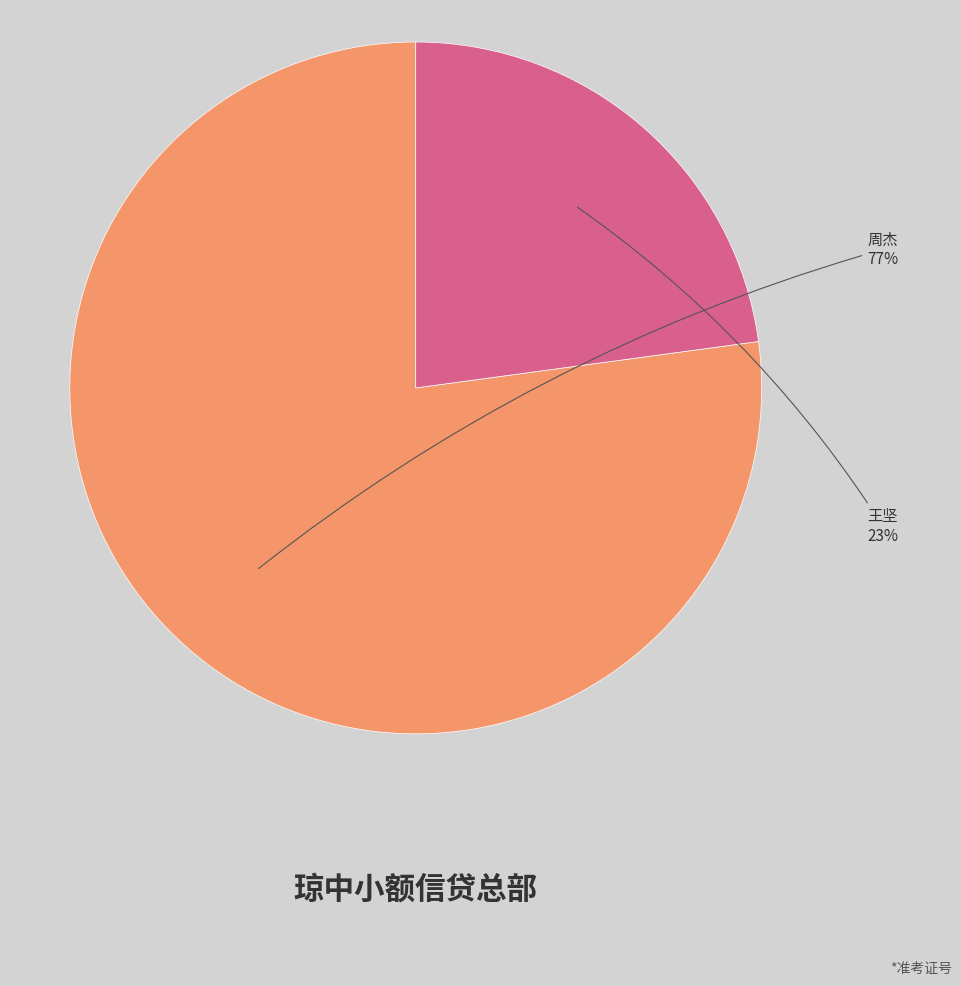

To the nearest percent, what is the difference between the largest and smallest slice percentages?

54%